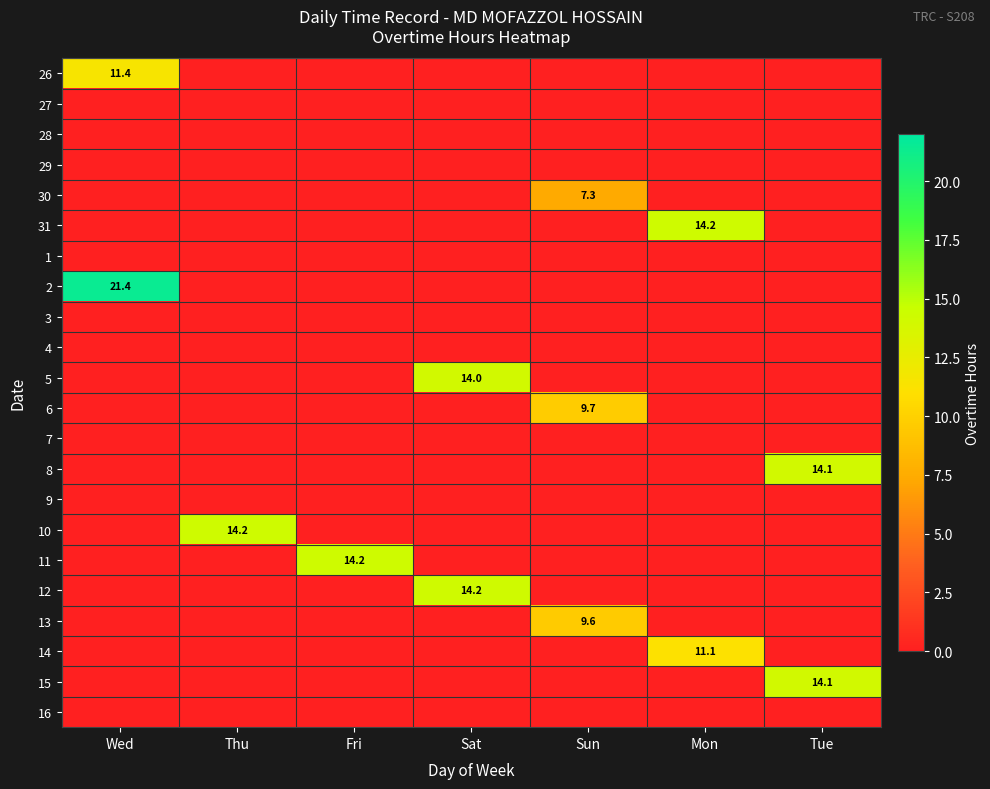

True or false: 2 has a value of 0.0 at Mon.

True